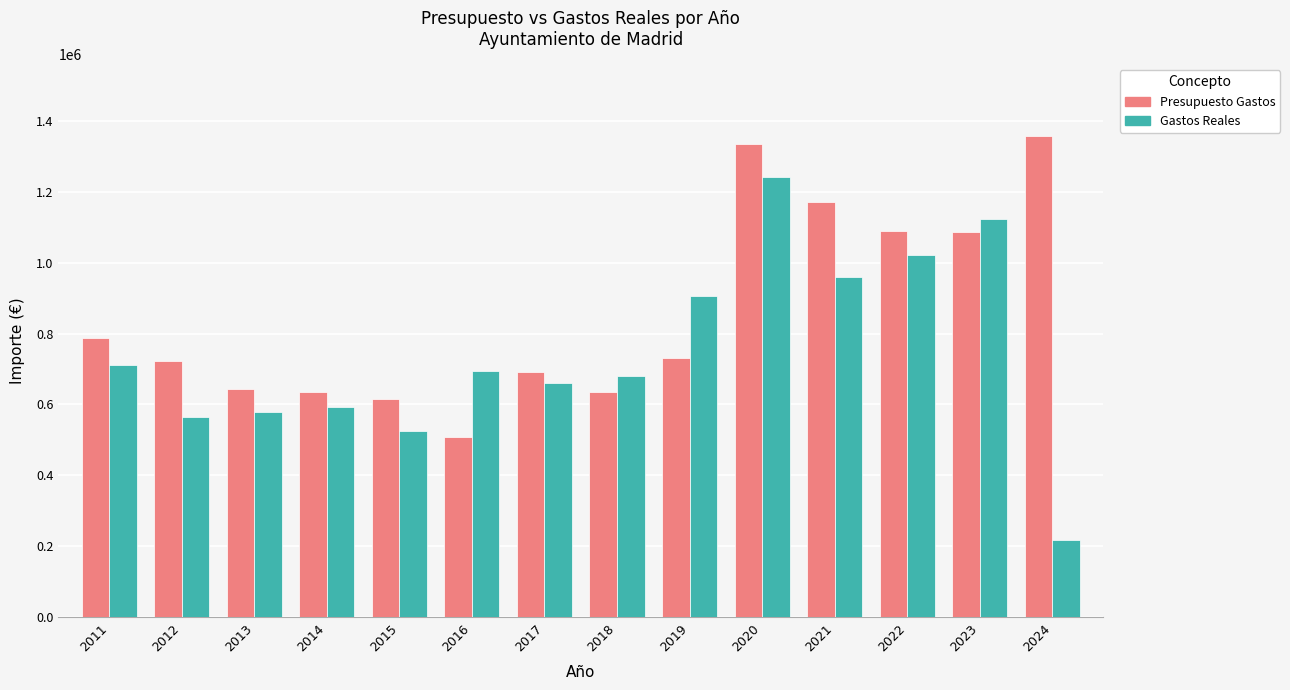

Which label corresponds to the largest value in the chart?

2024